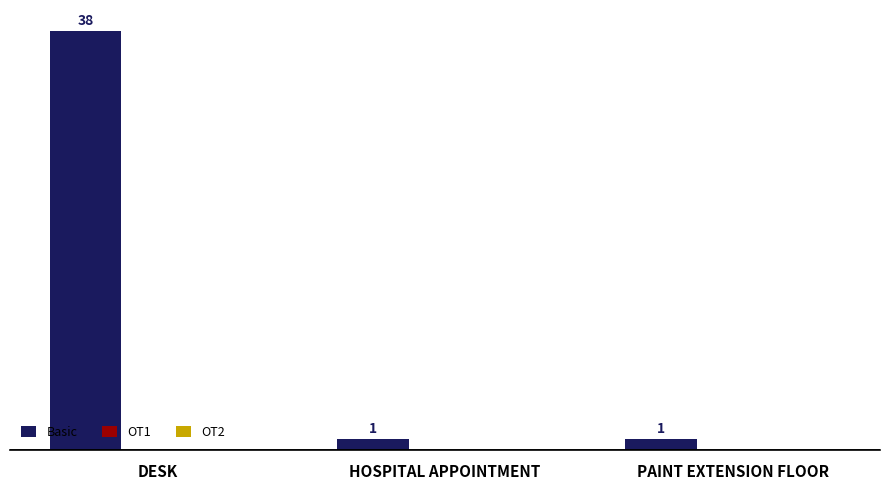

What is the label of the 3rd bar from the right?

DESK